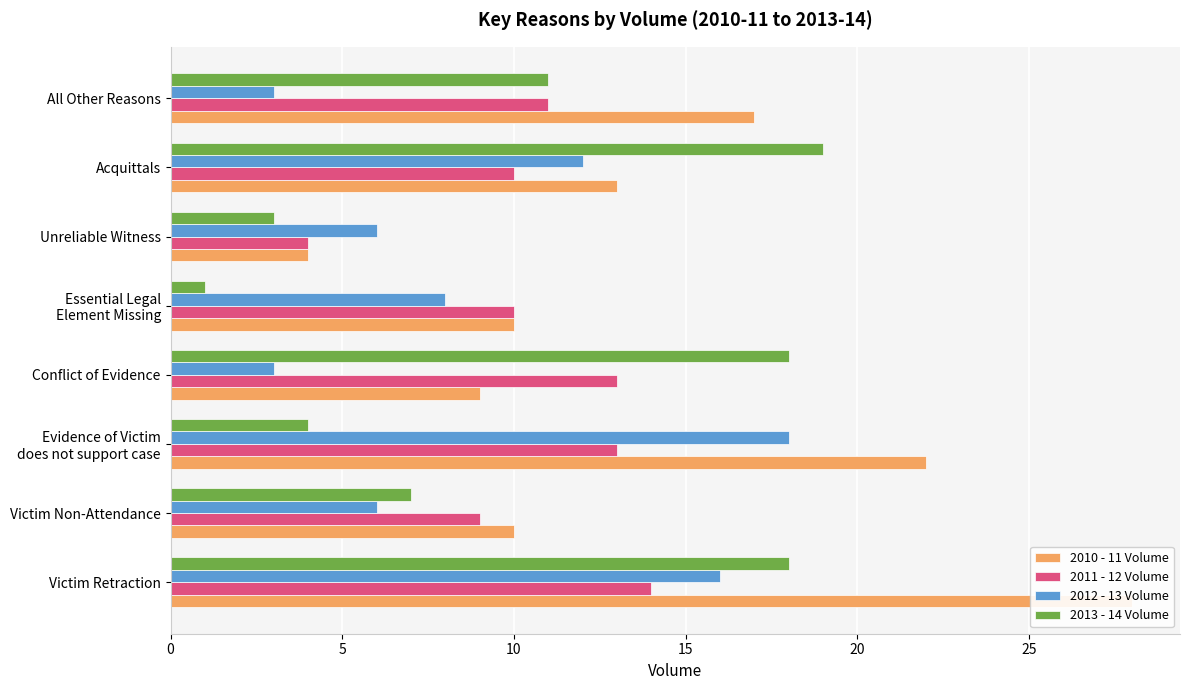

Which series changed the most between Victim Retraction and Evidence of Victim does not support case?

2013 - 14 Volume